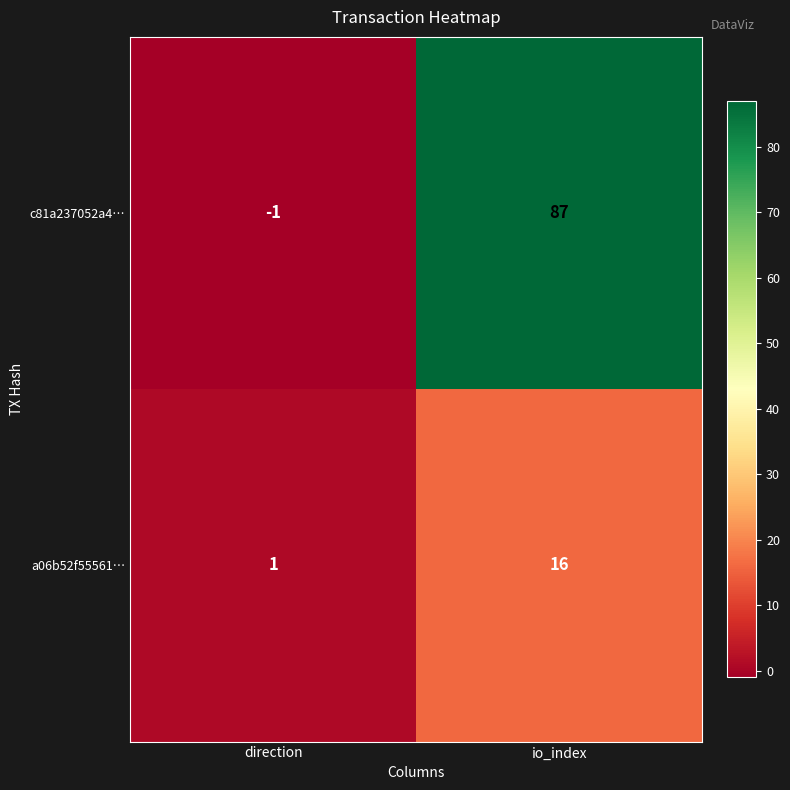

What is the maximum value shown in the chart?

87